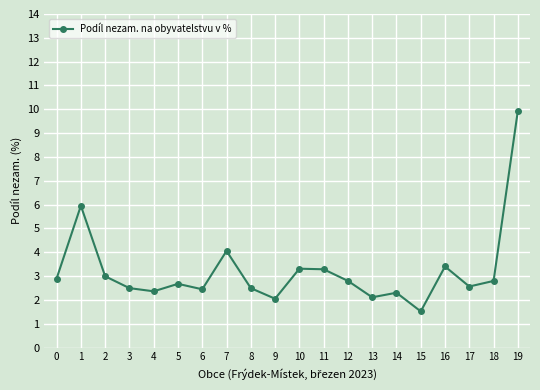

Read the value at 17.

2.6